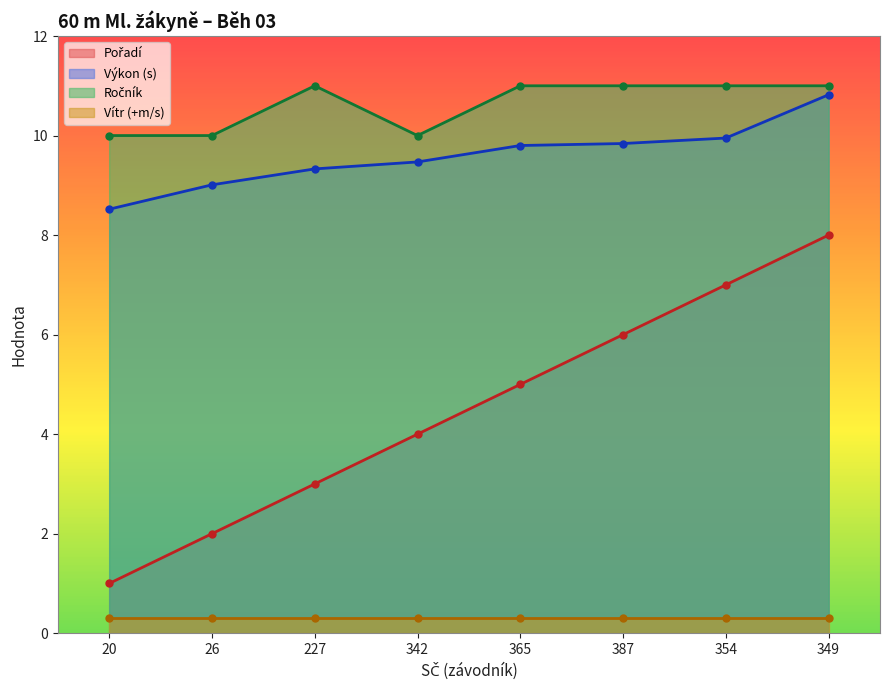

The value of Ročník at 387 is 3.4. True or false?

False